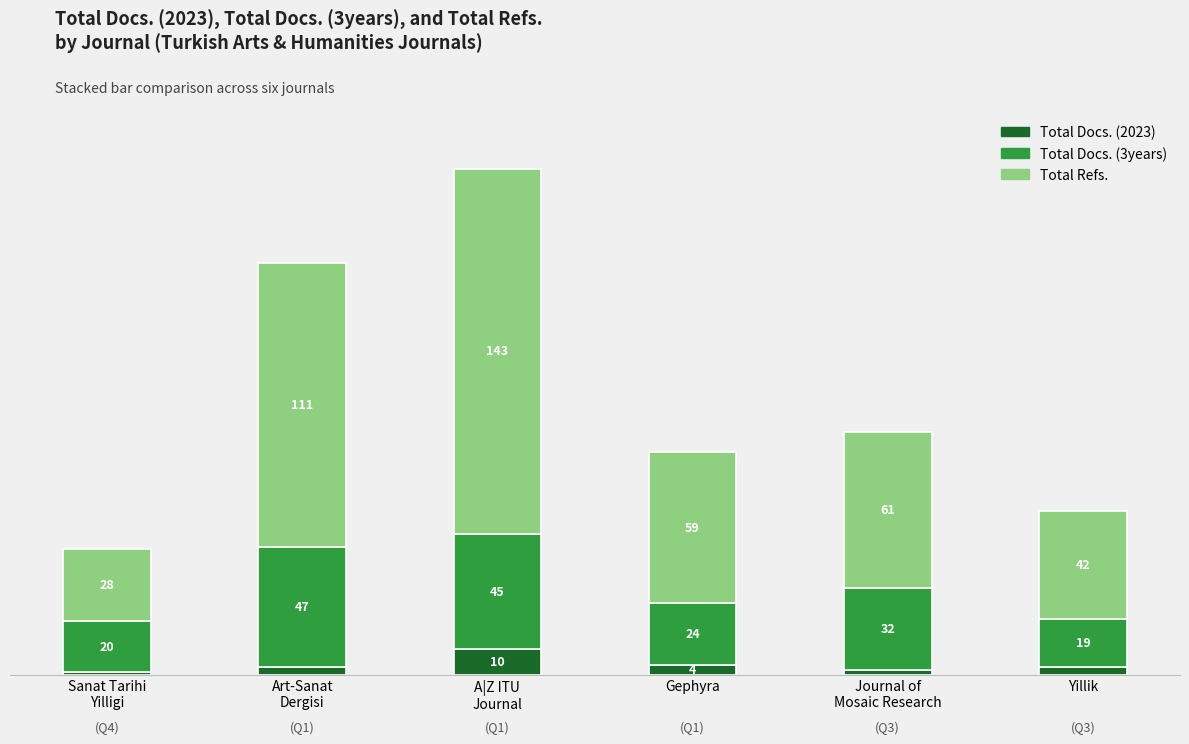

At which label is Total Docs. (2023) closest to 5?

Gephyra